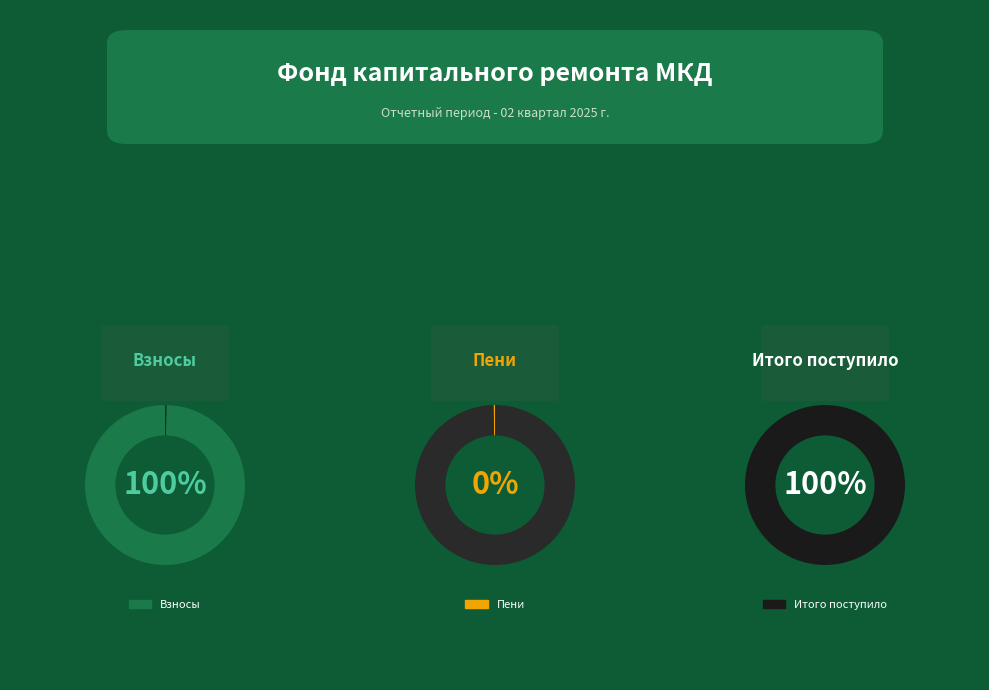

Is the sum of взносов and иных средств greater than half?

Yes